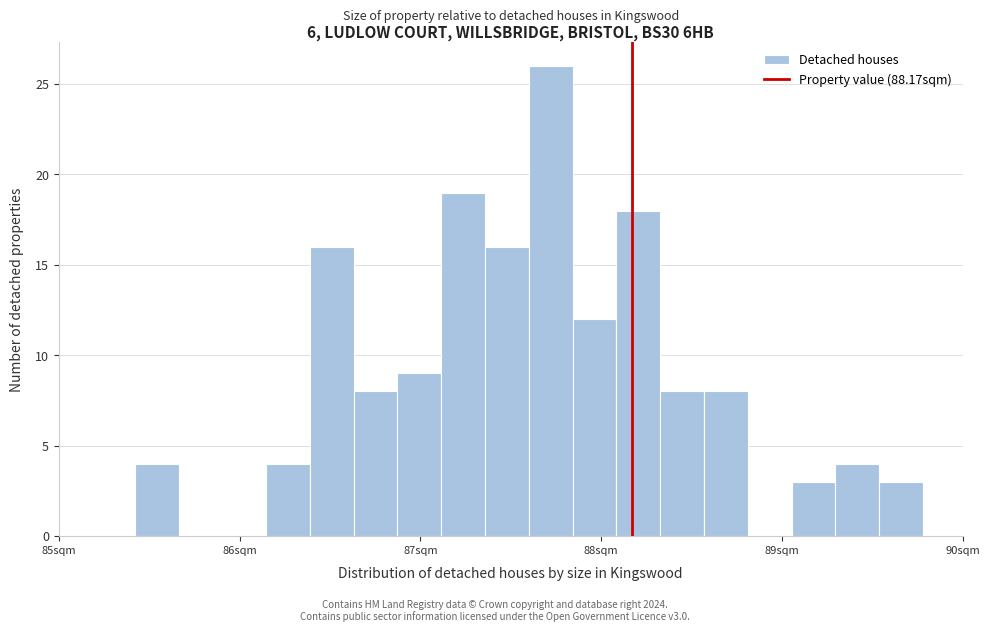

Read against the x-axis, roughly where is the centre of the tallest bar?

87.7